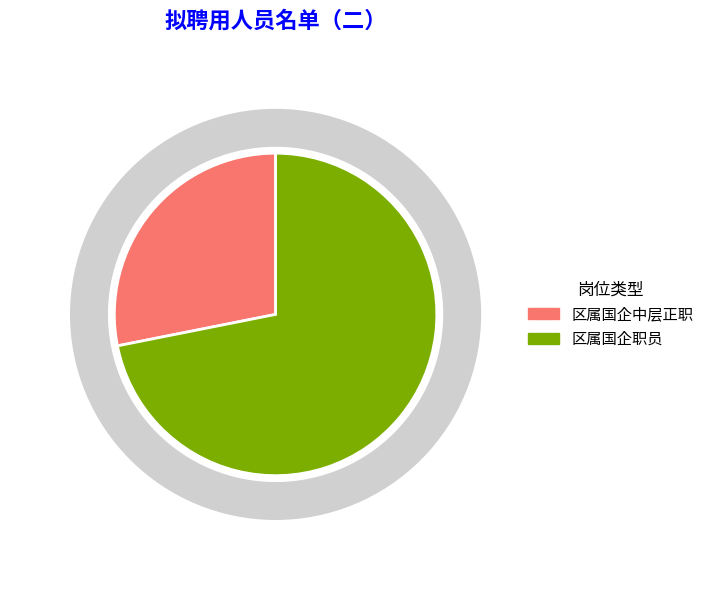

How many slices are in this pie chart?

2